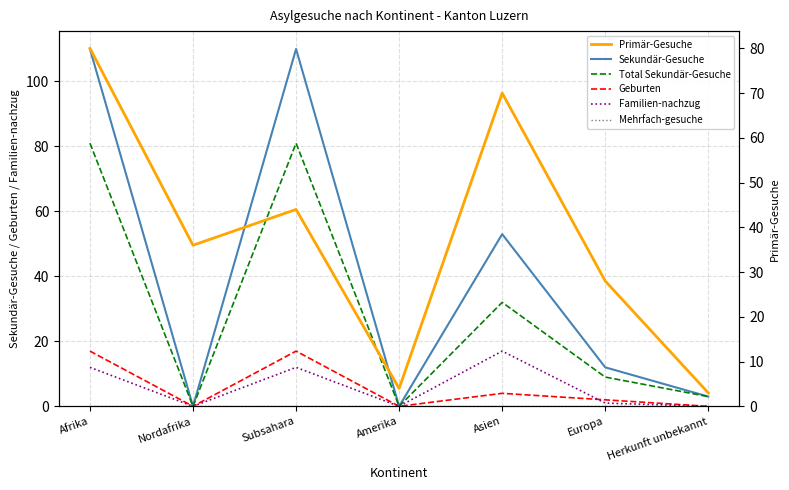

What is the difference between the maximum and second lowest values in the Primär-Gesuche series?

76